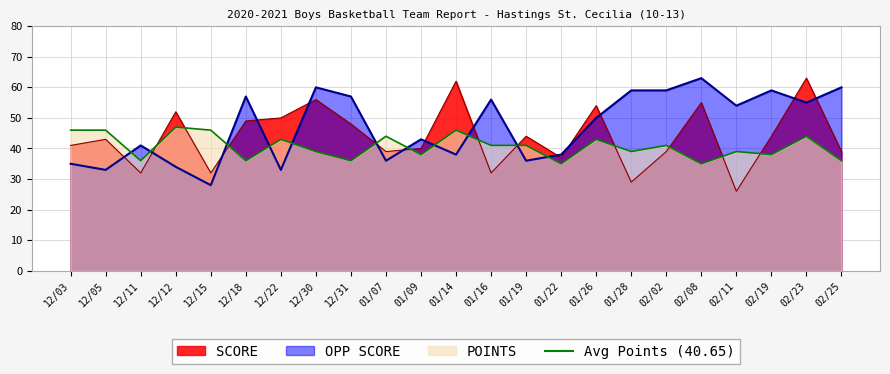

True or false: OPP SCORE has more than 0 interior local peaks.

True